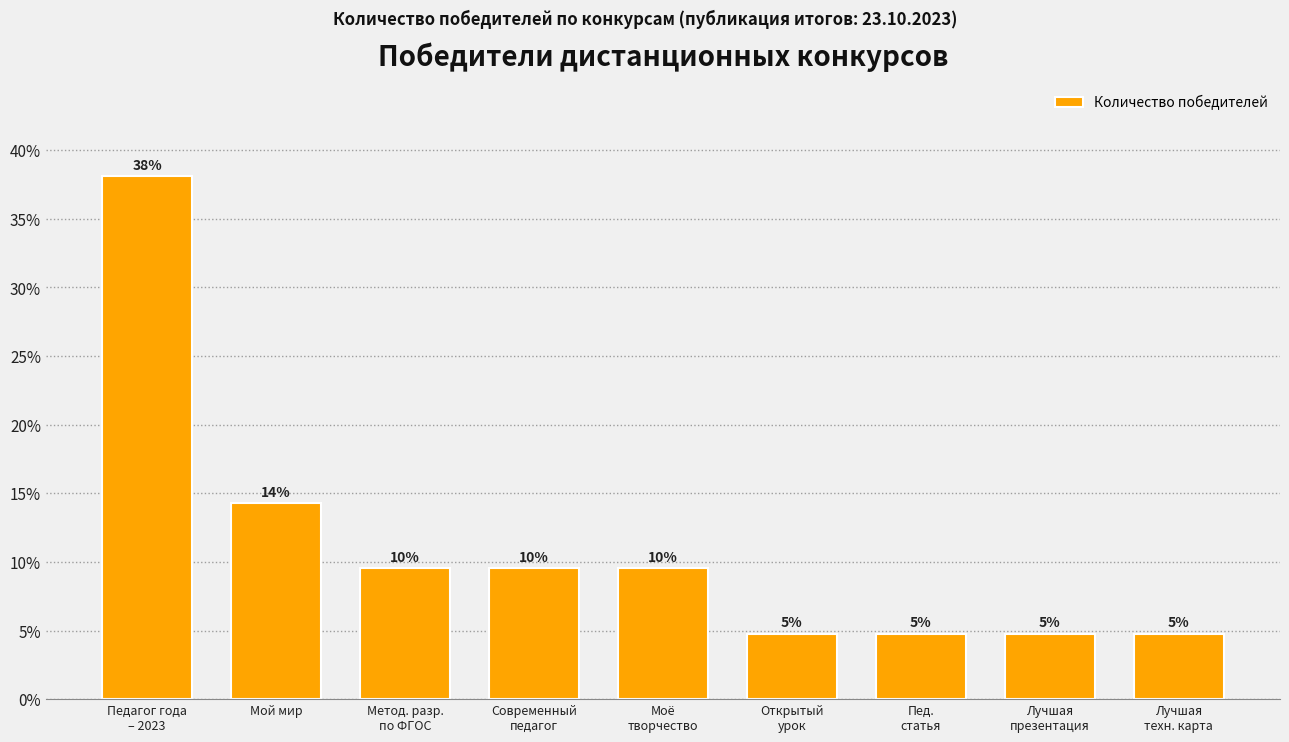

Are the bars horizontal?

No